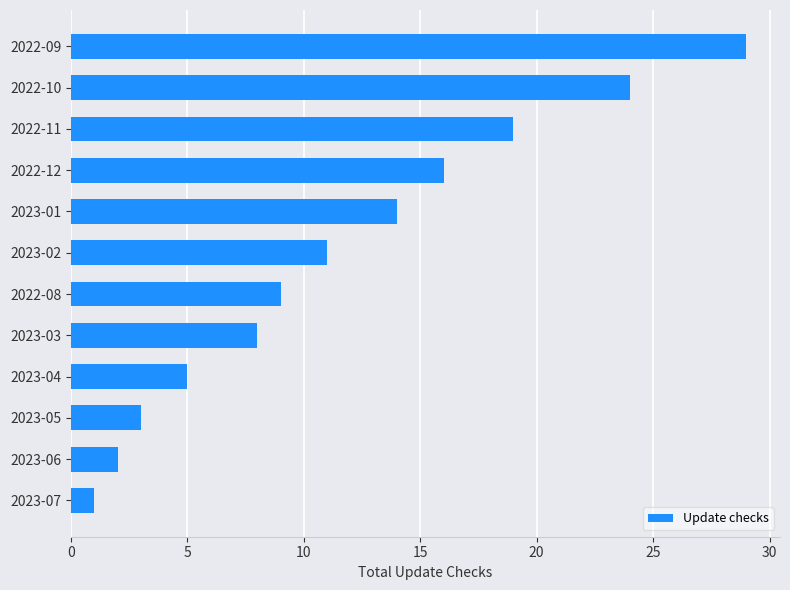

How many series are shown in this chart?

1